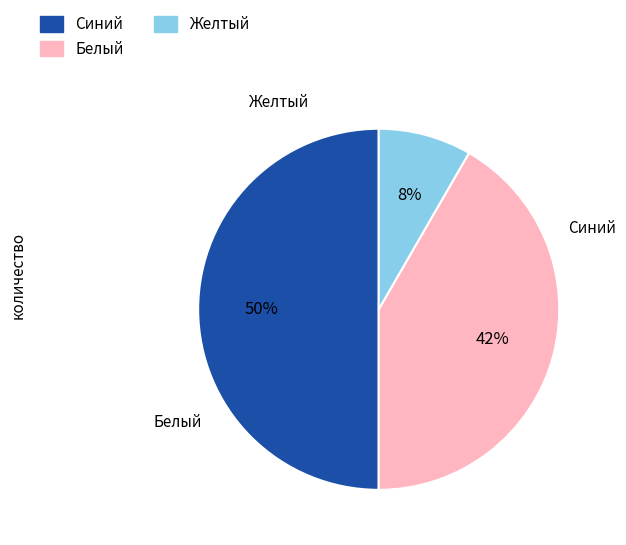

Which has a higher value, Синий or Желтый?

Синий